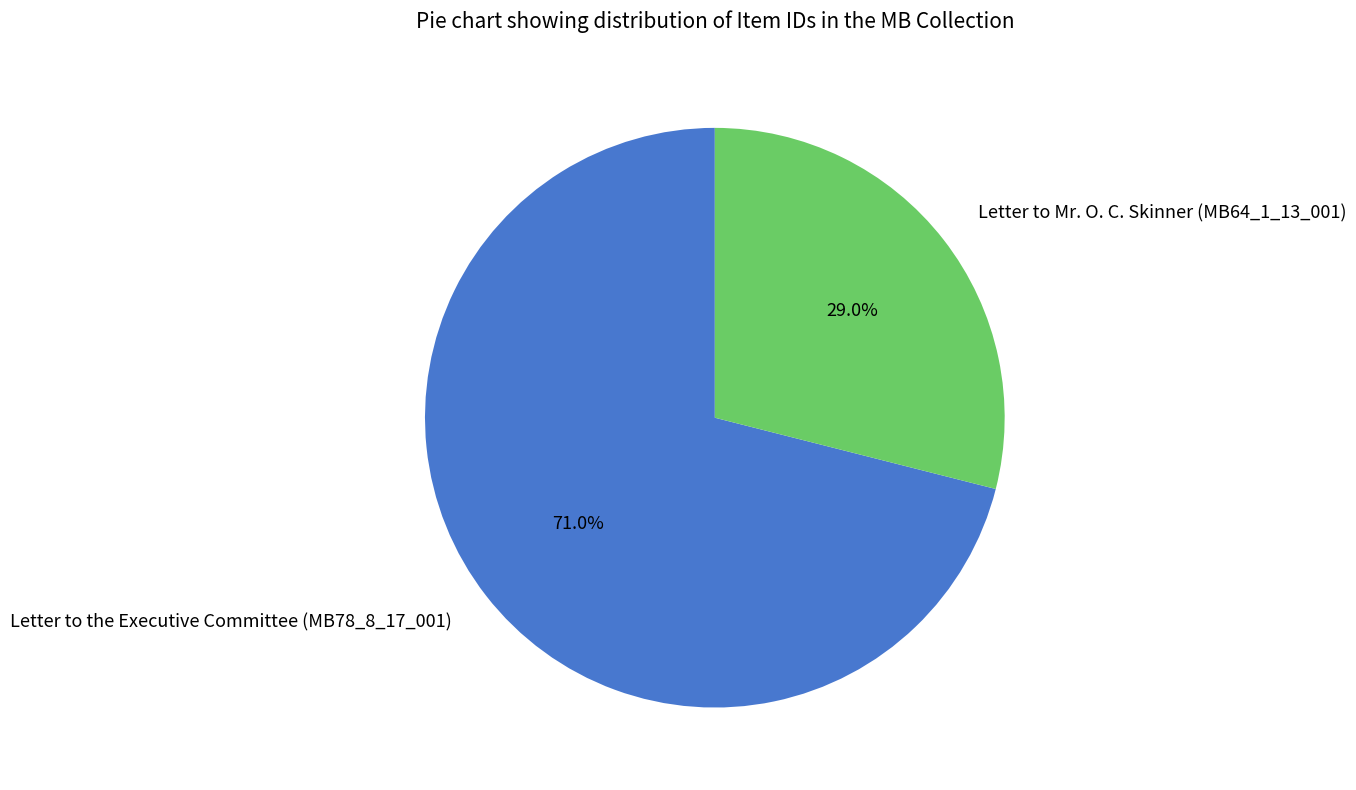

How many segments does this pie chart have?

2